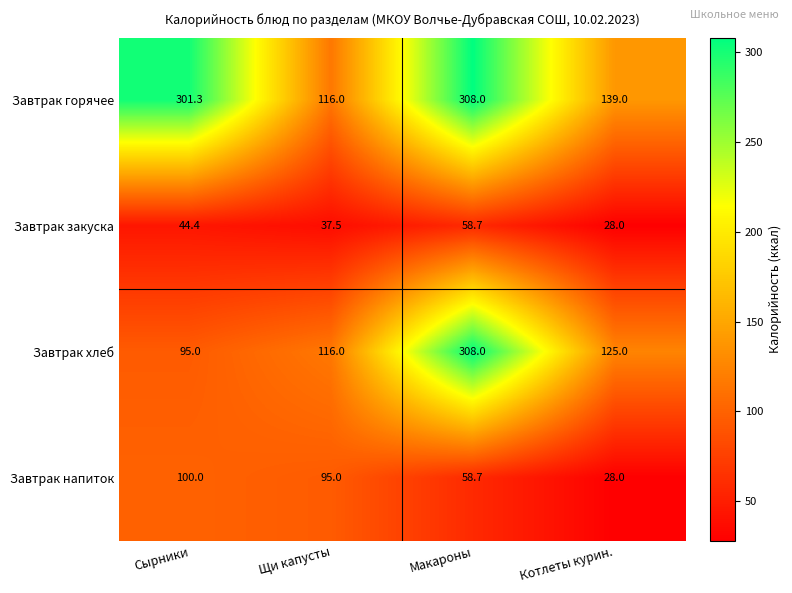

Reading right to left, transcribe all the data shown in this chart.

Завтрак горячее: 139.0	308.0	116.0	301.3
Завтрак закуска: 28.0	58.7	37.5	44.4
Завтрак хлеб: 125.0	308.0	116.0	95.0
Завтрак напиток: 28.0	58.7	95.0	100.0